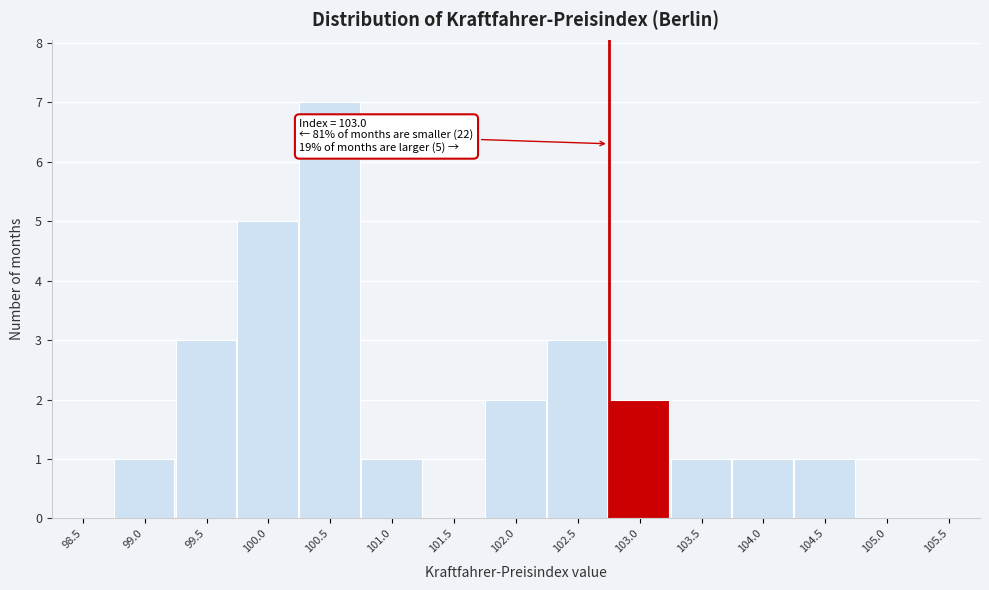

Reading left to right, list all the values displayed in this chart.

98.5=0	99.0=1	99.5=3	100.0=5	100.5=7	101.0=1	101.5=0	102.0=2	102.5=3	103.0=2	103.5=1	104.0=1	104.5=1	105.0=0	105.5=0